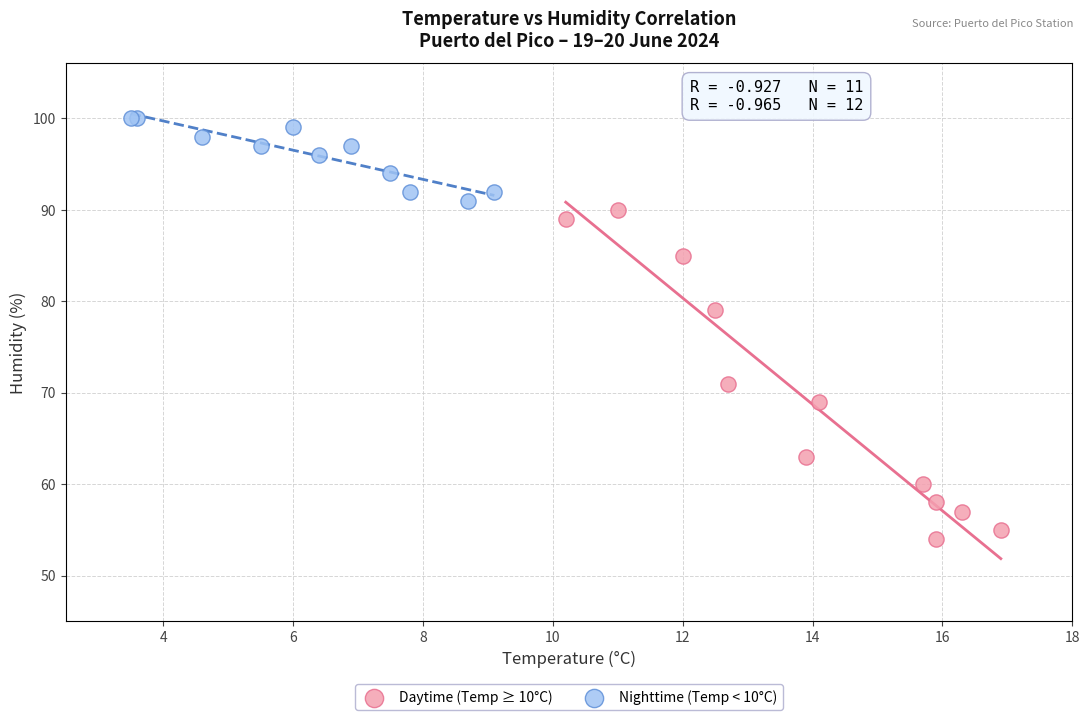

Which series reaches the minimum Y coordinate?

Daytime (Temp ≥ 10°C)